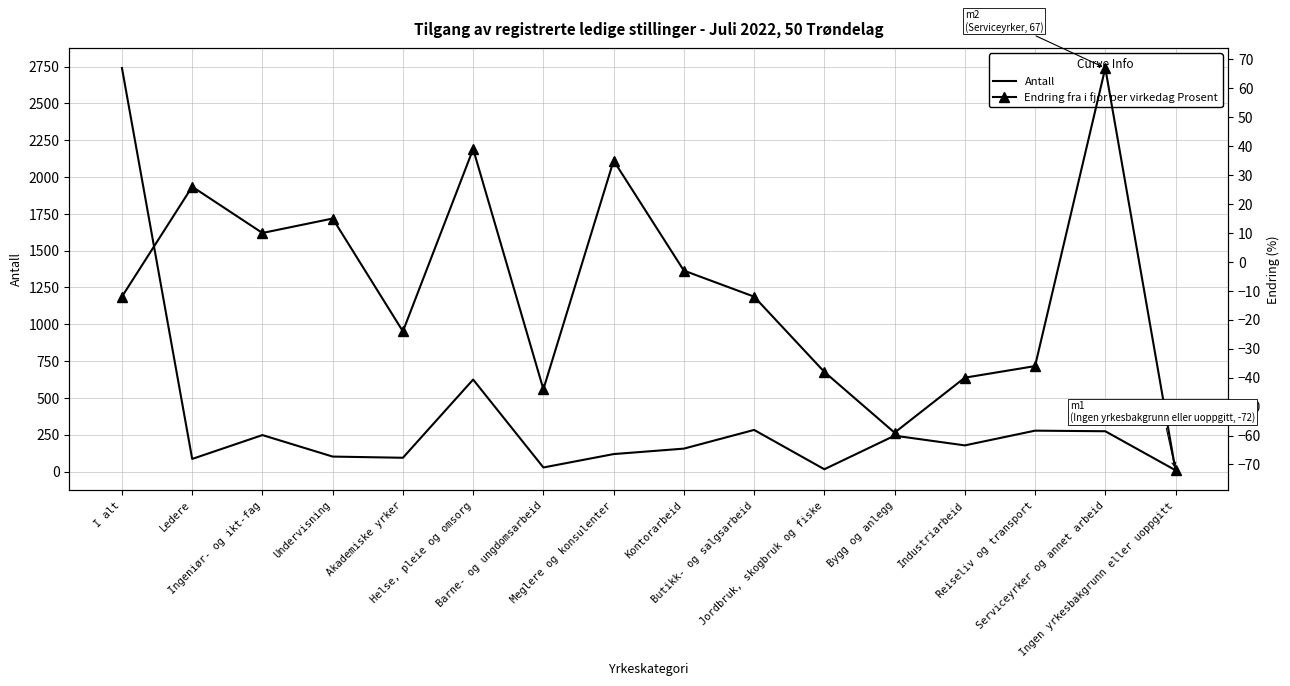

Where does the Antall series first go above 178?

I alt